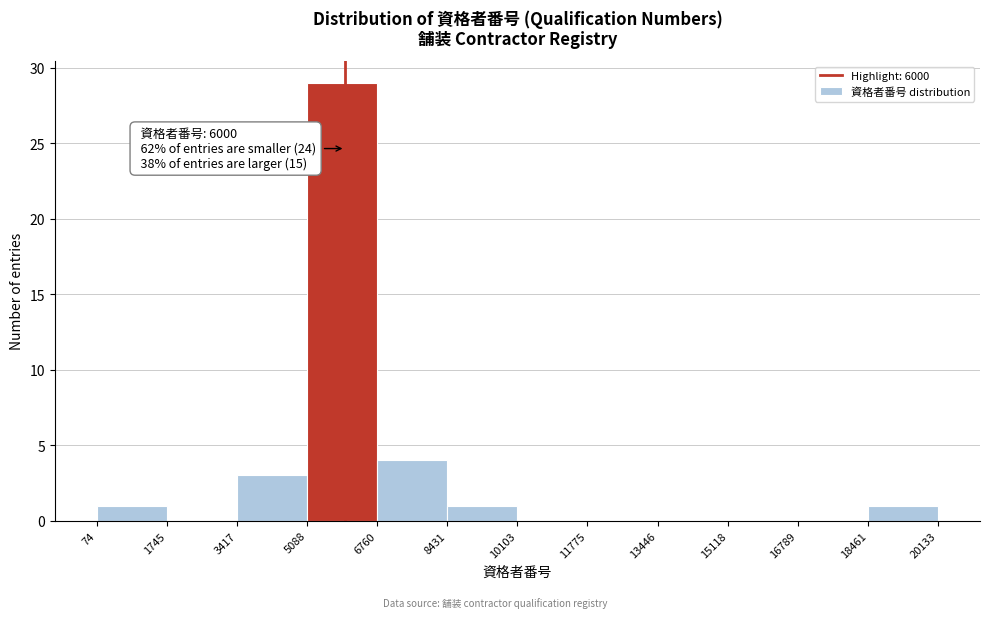

Which range on the x-axis has the tallest bar?

5088 to 6760